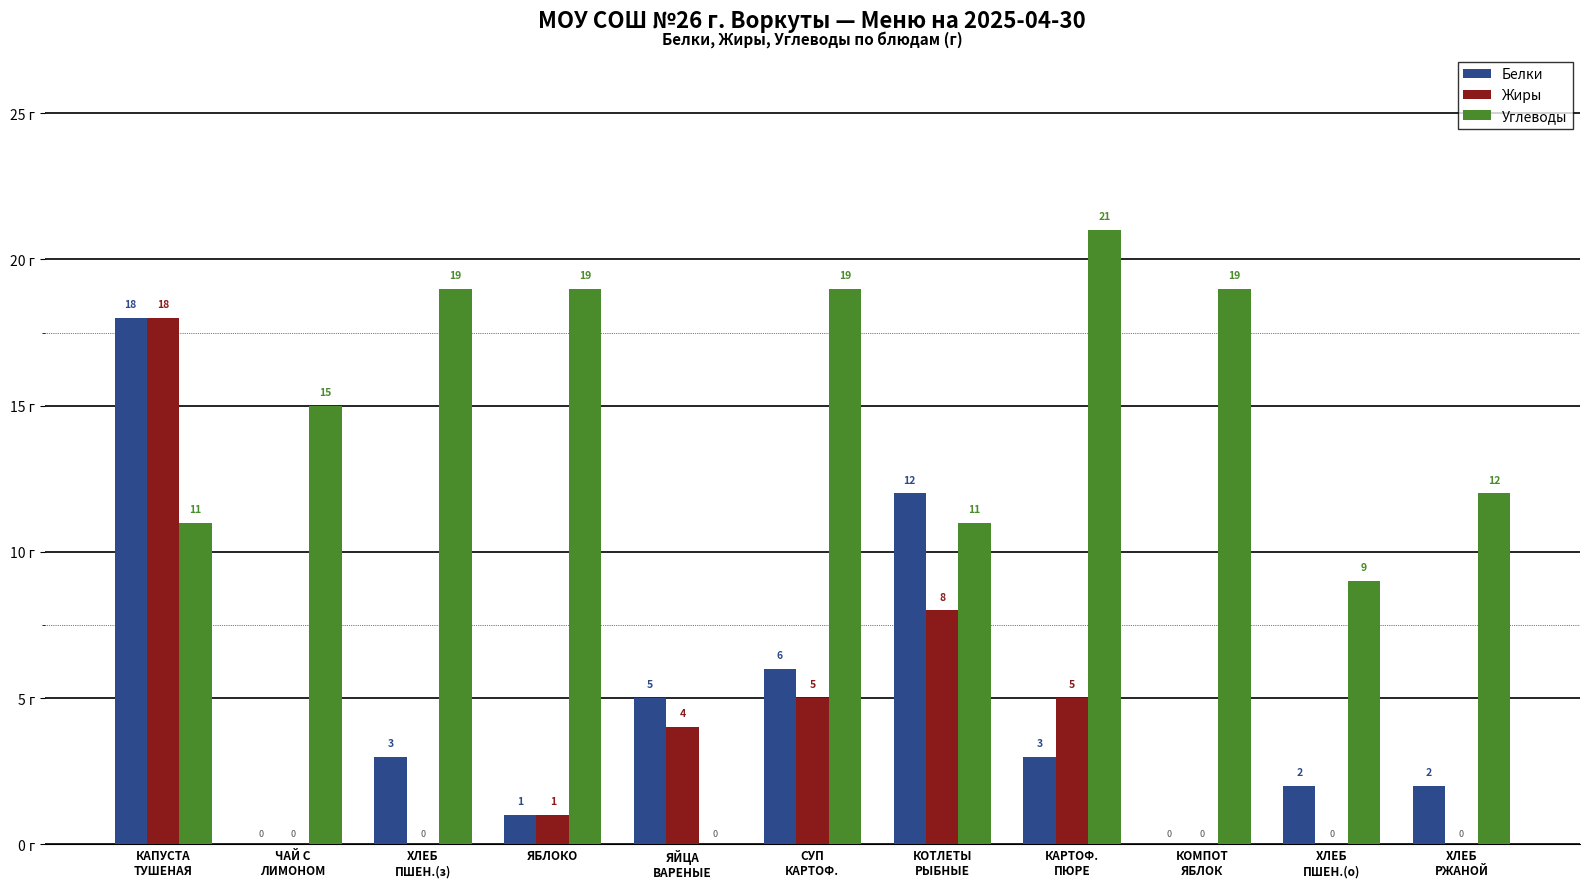

Which series has the largest range (max minus min)?

Углеводы